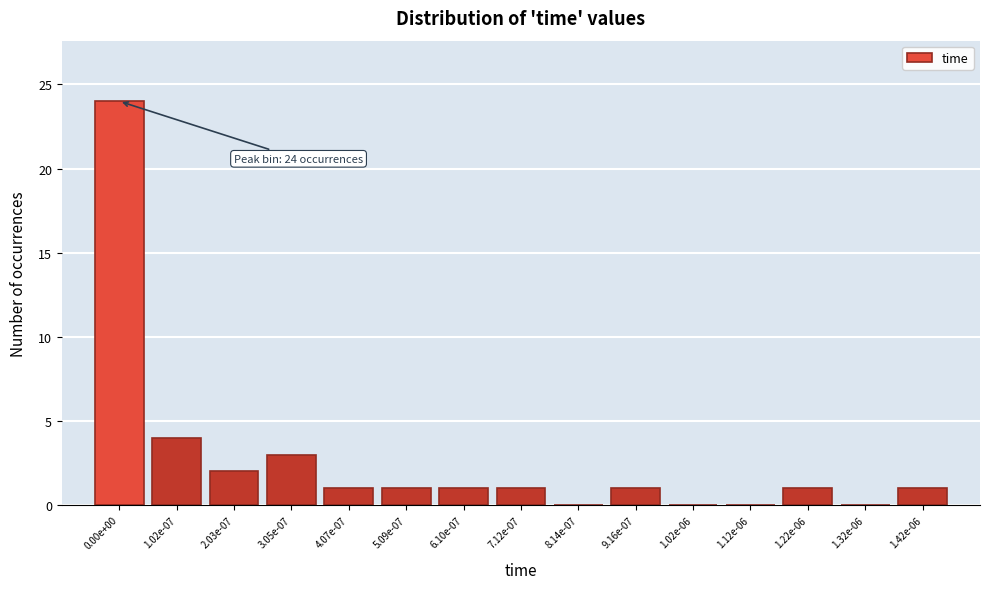

The chart shows a value of 1 at 7.12e-07. True or false?

True